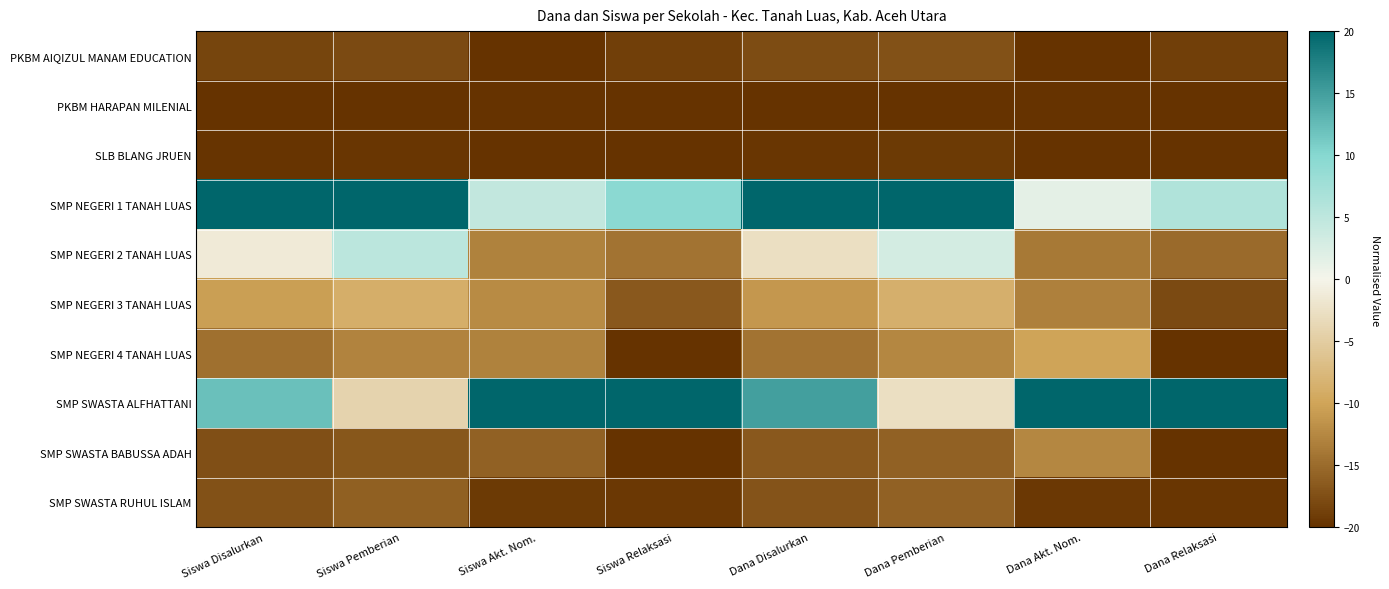

Which has a higher value, Siswa Akt. Nom. or Siswa Pemberian?

Siswa Pemberian